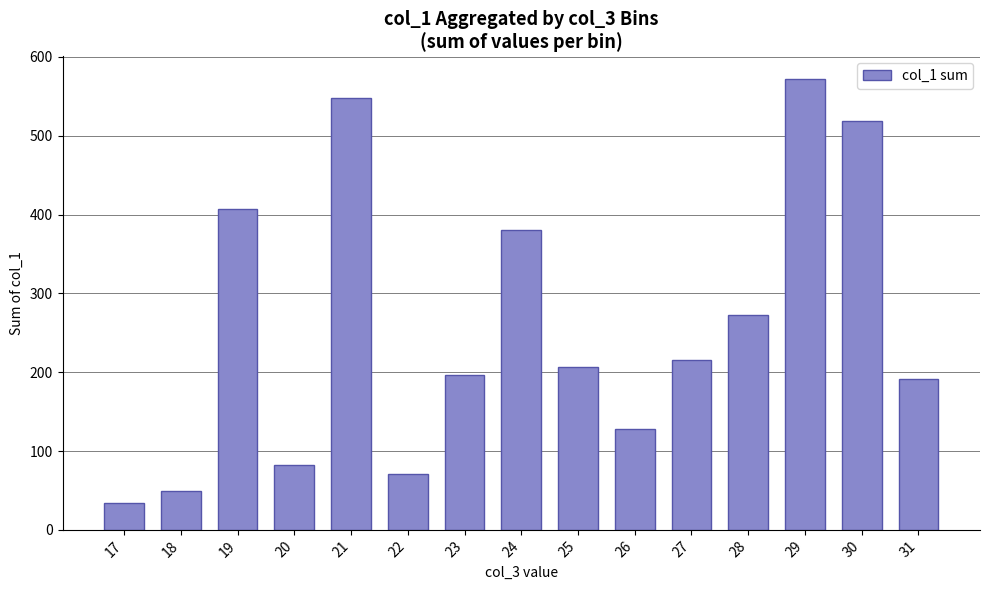

True or false: the data shows 479 at 28.

False